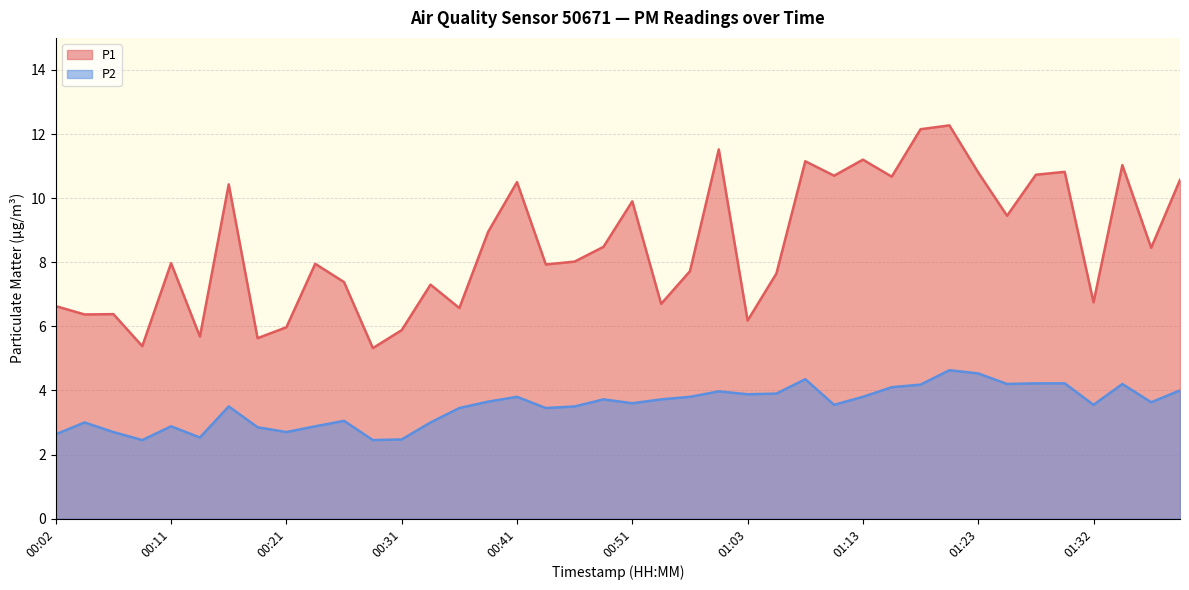

At which category is the sum across all series the highest?

01:20